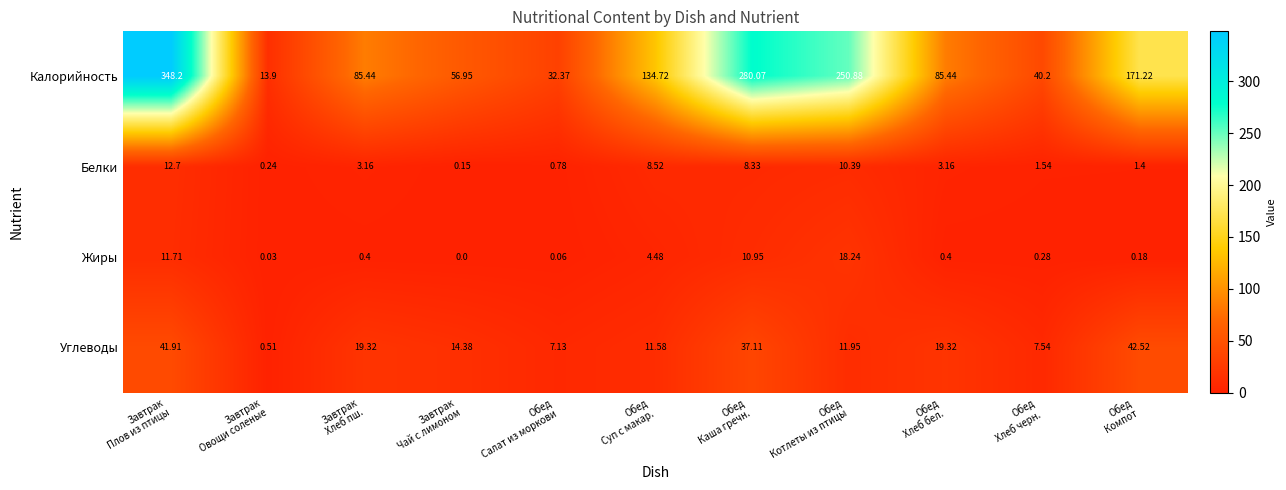

At how many categories does at least one series exceed 3?

11